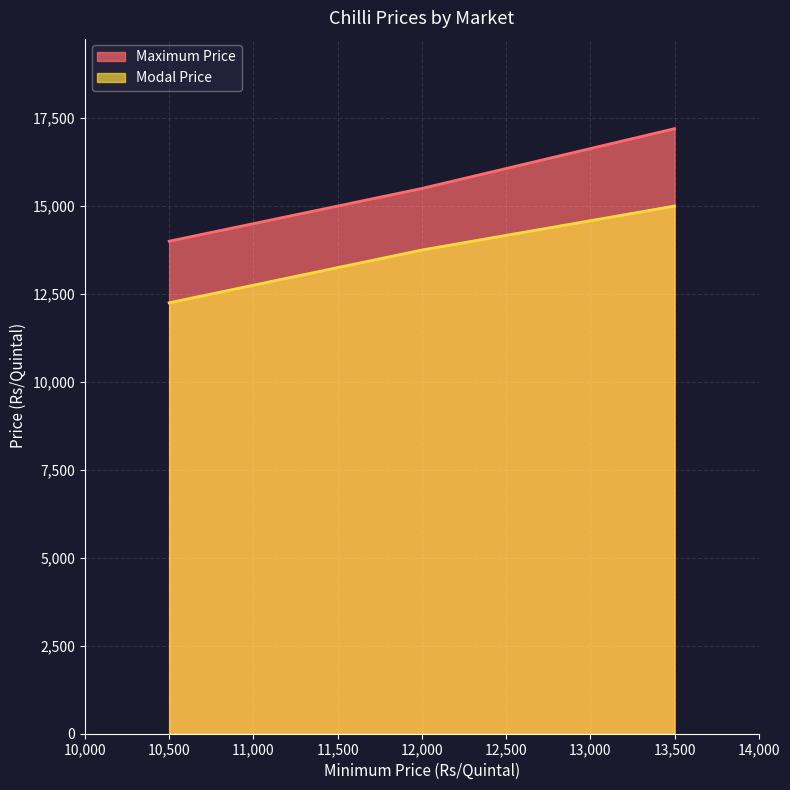

How many values in the Modal Price series exceed 13750?

1